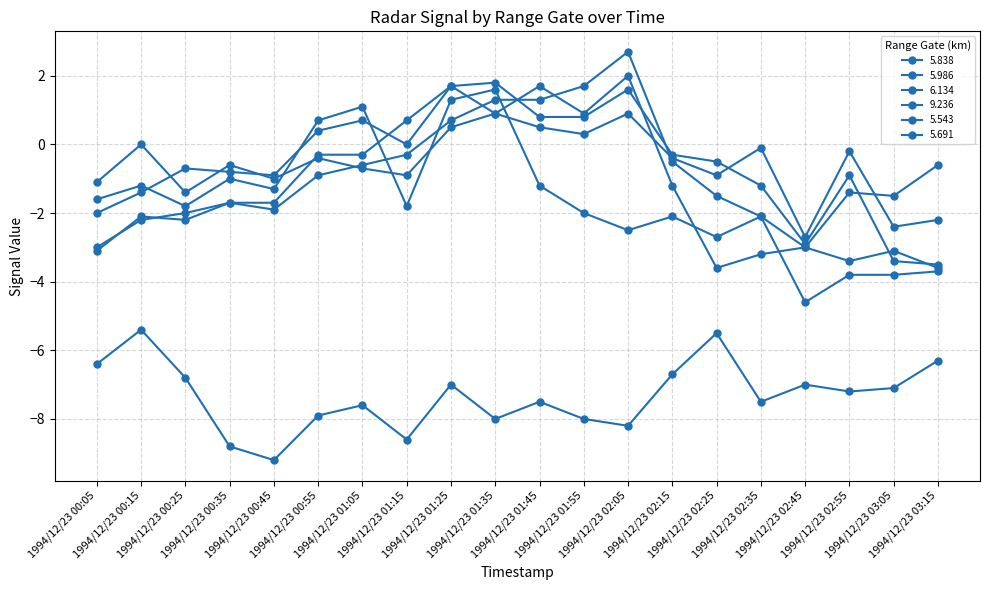

How many lines are shown in the chart?

6